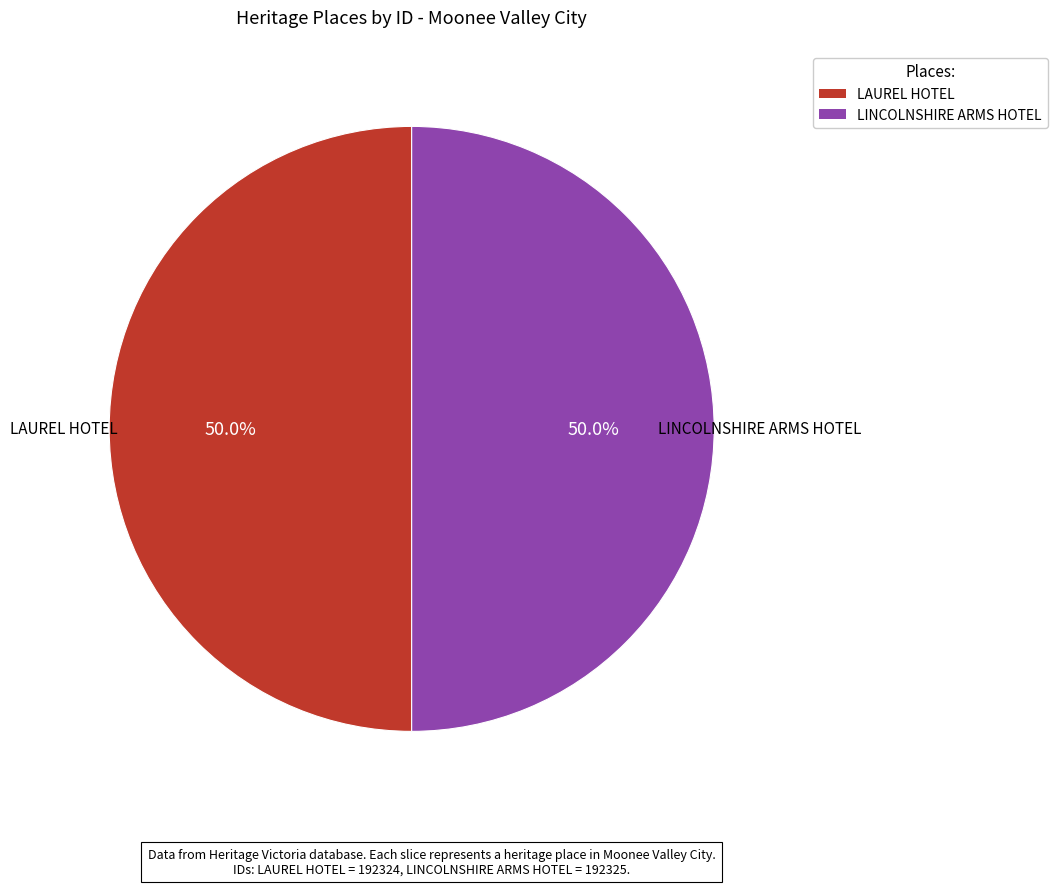

Approximately how many times larger is the value at LINCOLNSHIRE ARMS HOTEL compared to LAUREL HOTEL?

1.0